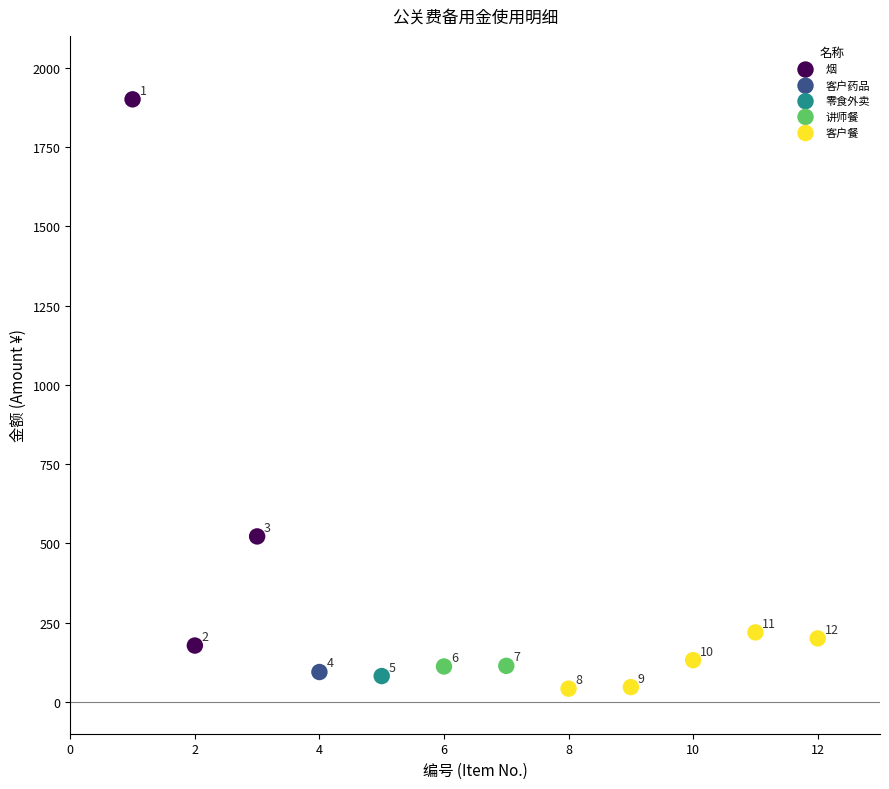

Which series reaches the maximum Y coordinate?

烟